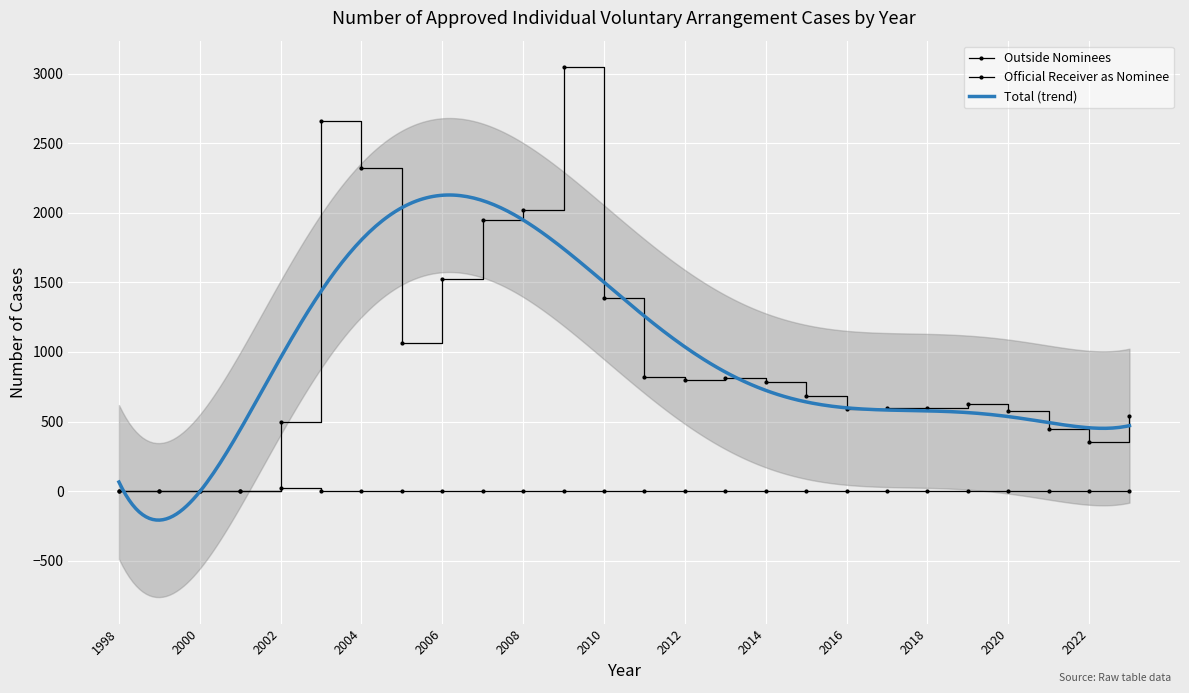

How many interior local peaks does the Outside Nominees series have?

3